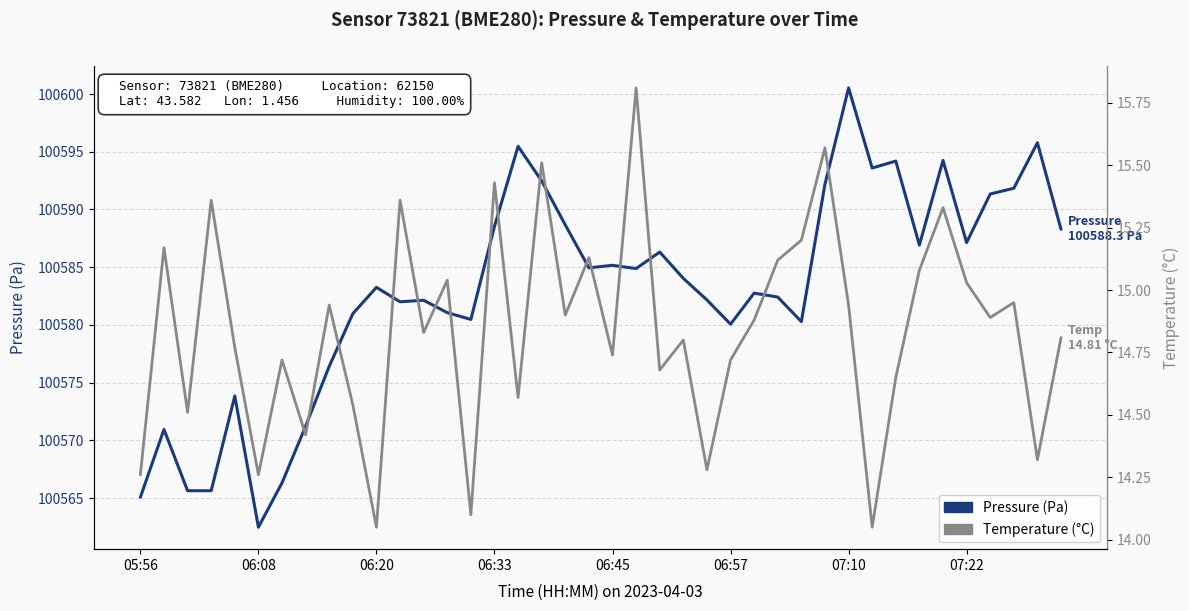

True or false: temperature and pressure intersect in this chart.

False